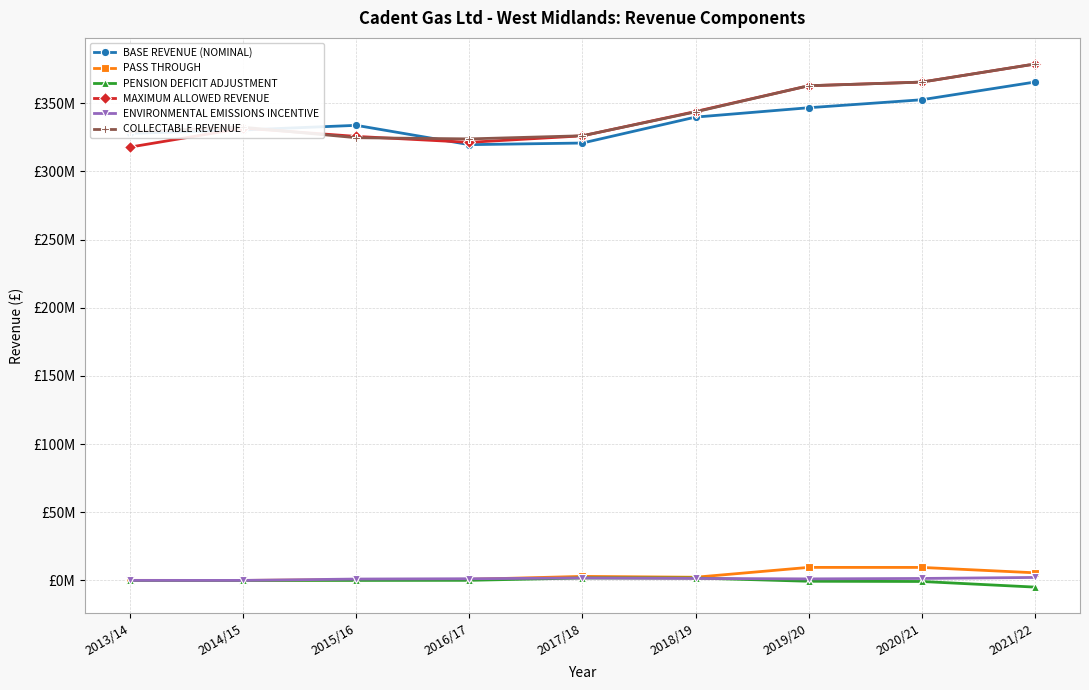

Which series has the largest total across all categories?

COLLECTABLE REVENUE